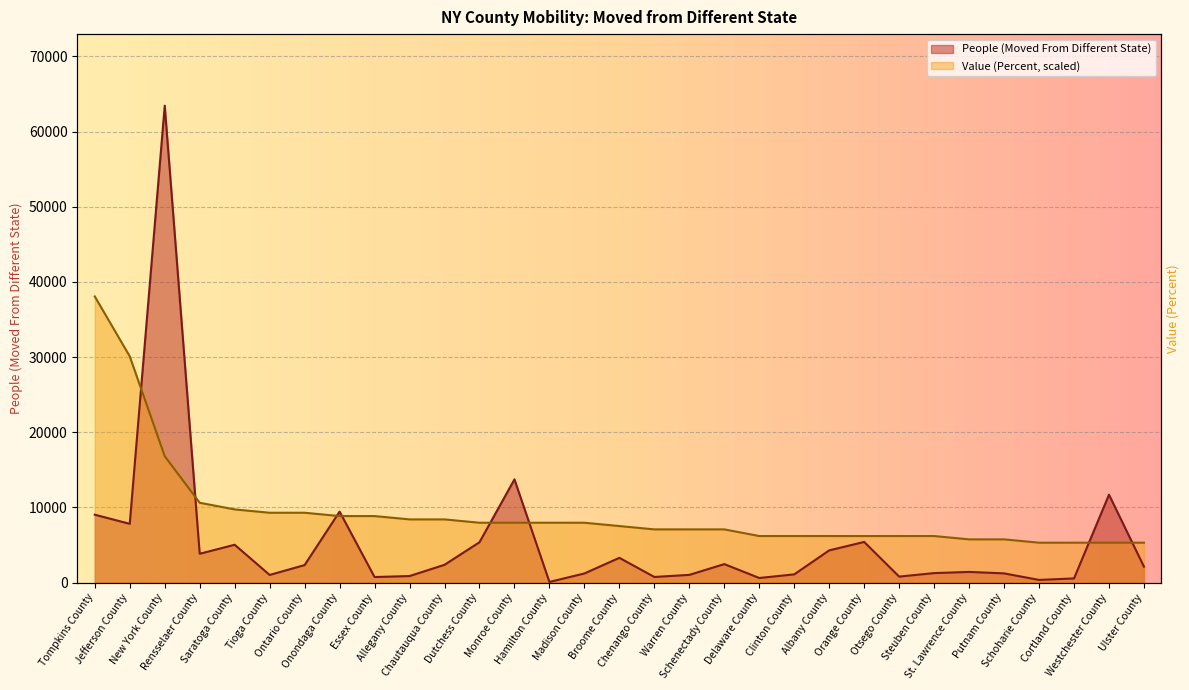

True or false: People (Moved From Different State) has more than 0 points higher than both neighbors.

True